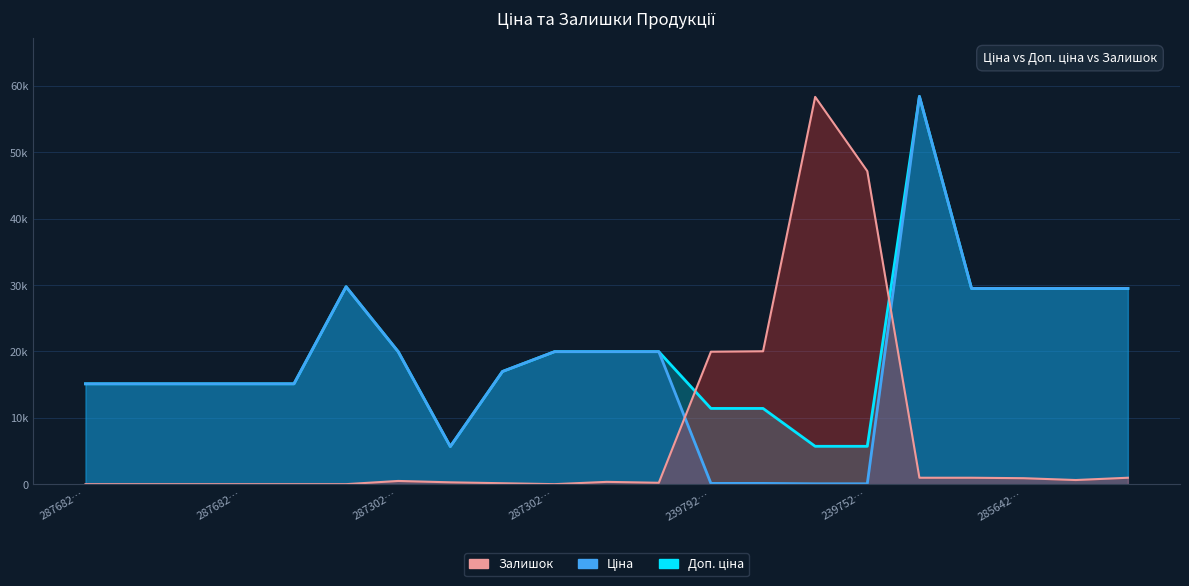

True or false: Ціна and Доп. ціна intersect in this chart.

False